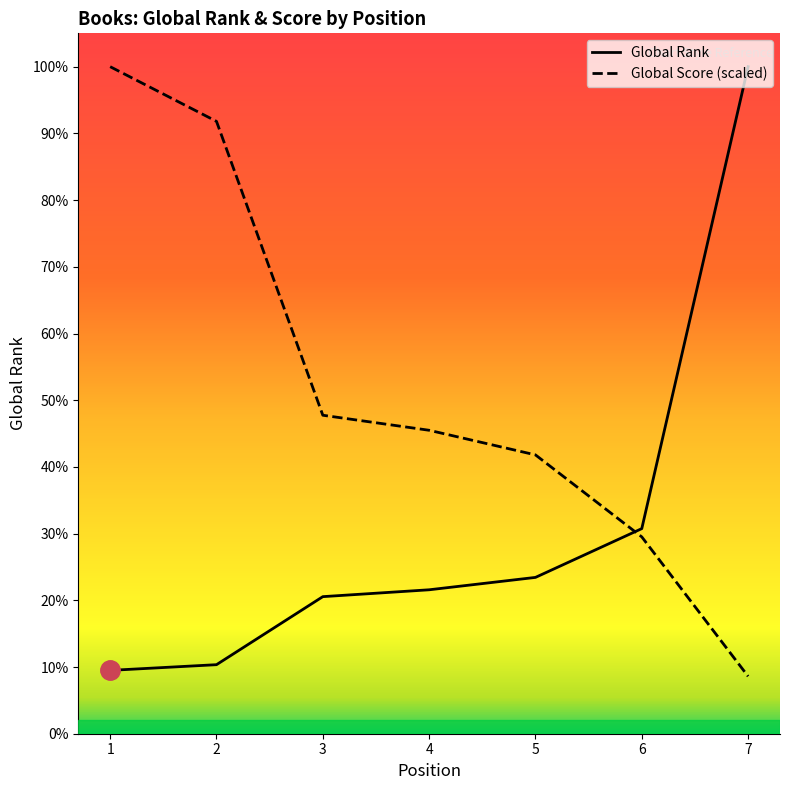

Rank the categories by Global Rank value from highest to lowest.

7, 6, 5, 4, 3, 2, 1